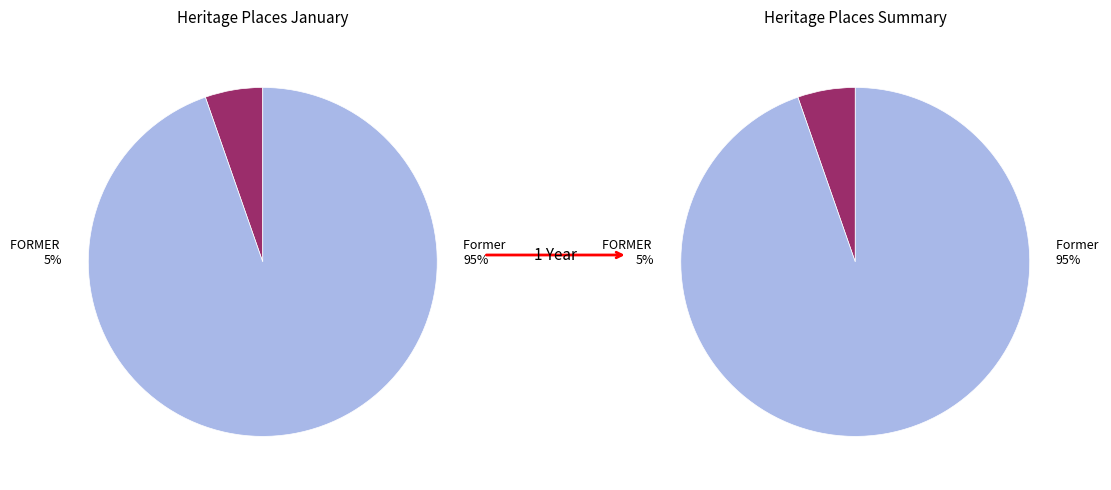

Which has a higher value, FORMER BENALLA COURT HOUSE or Former Court House?

Former Court House